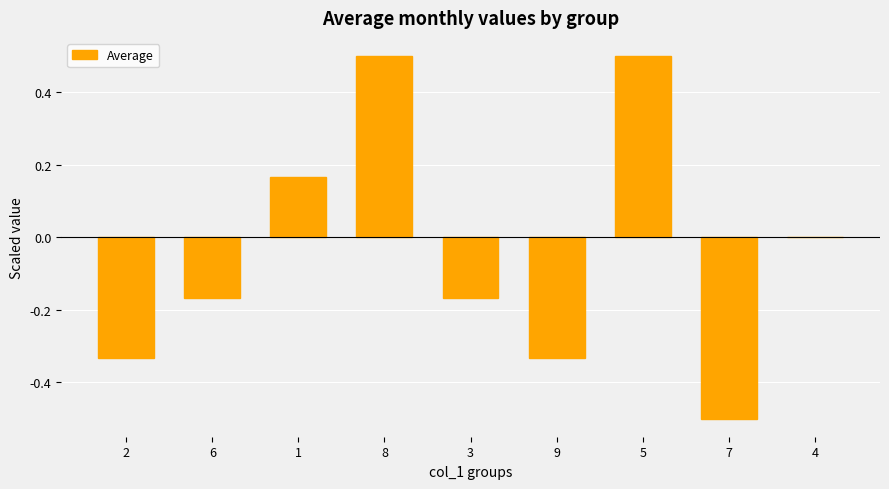

The value at 8 is 0.5. True or false?

True